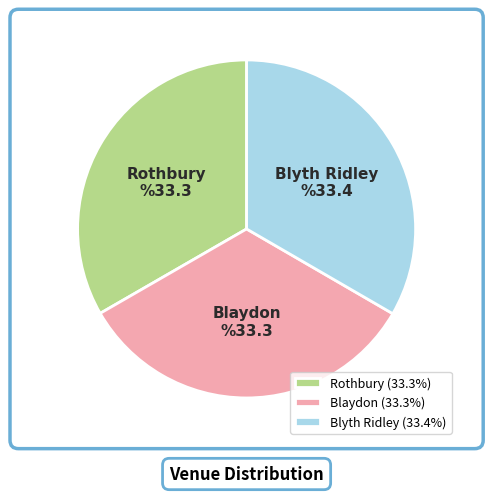

Count the number of slices in the pie.

3